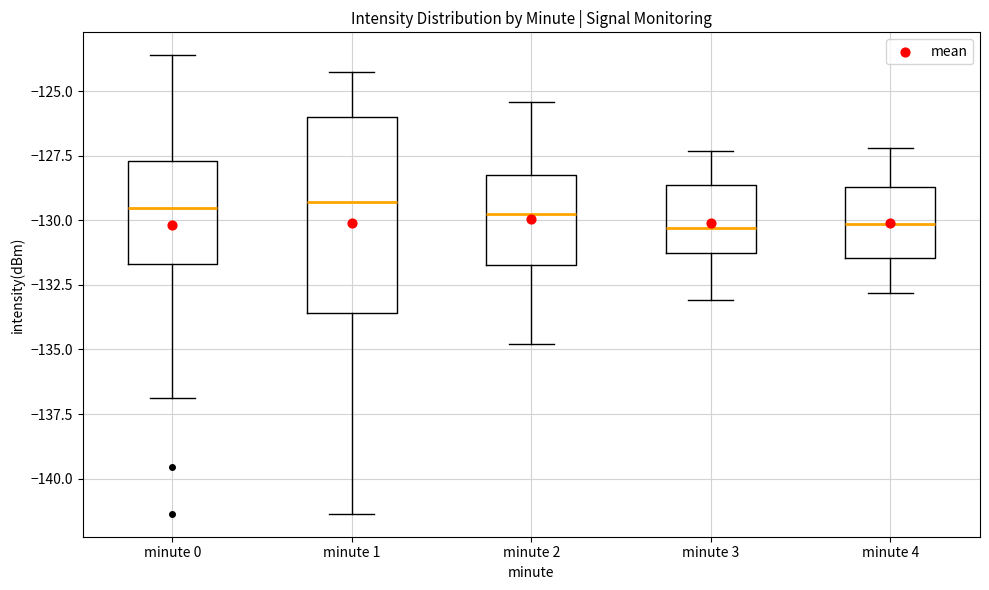

Which box is the tallest, from its lower edge to its upper edge?

minute 1